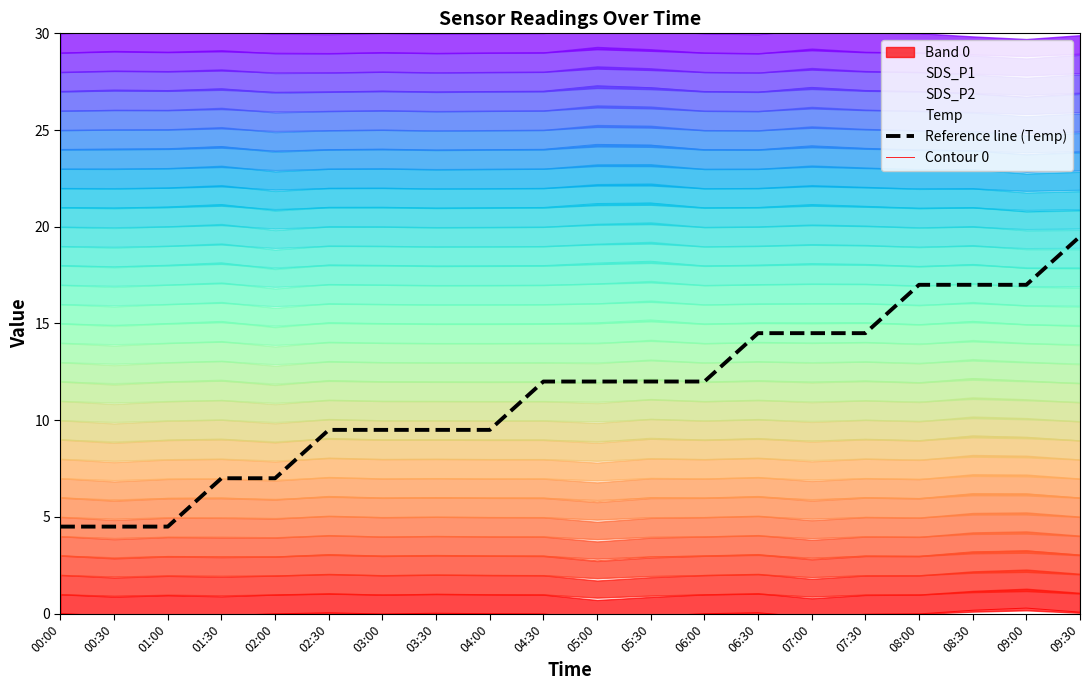

What is the label of the 15th point from the left?

07:00